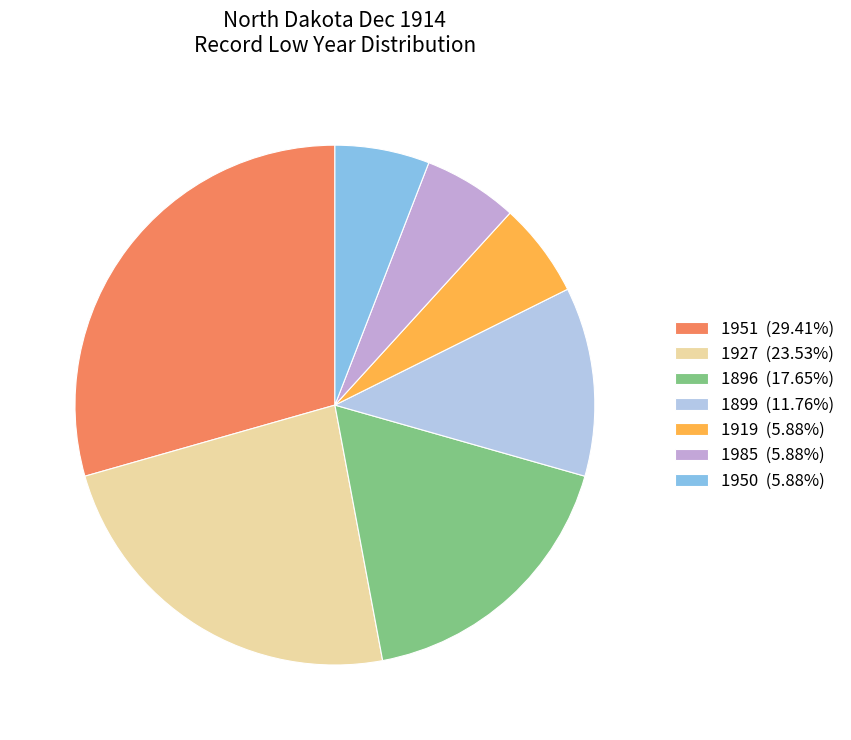

Does 1951 (29.41%) account for over 50% of the chart?

No